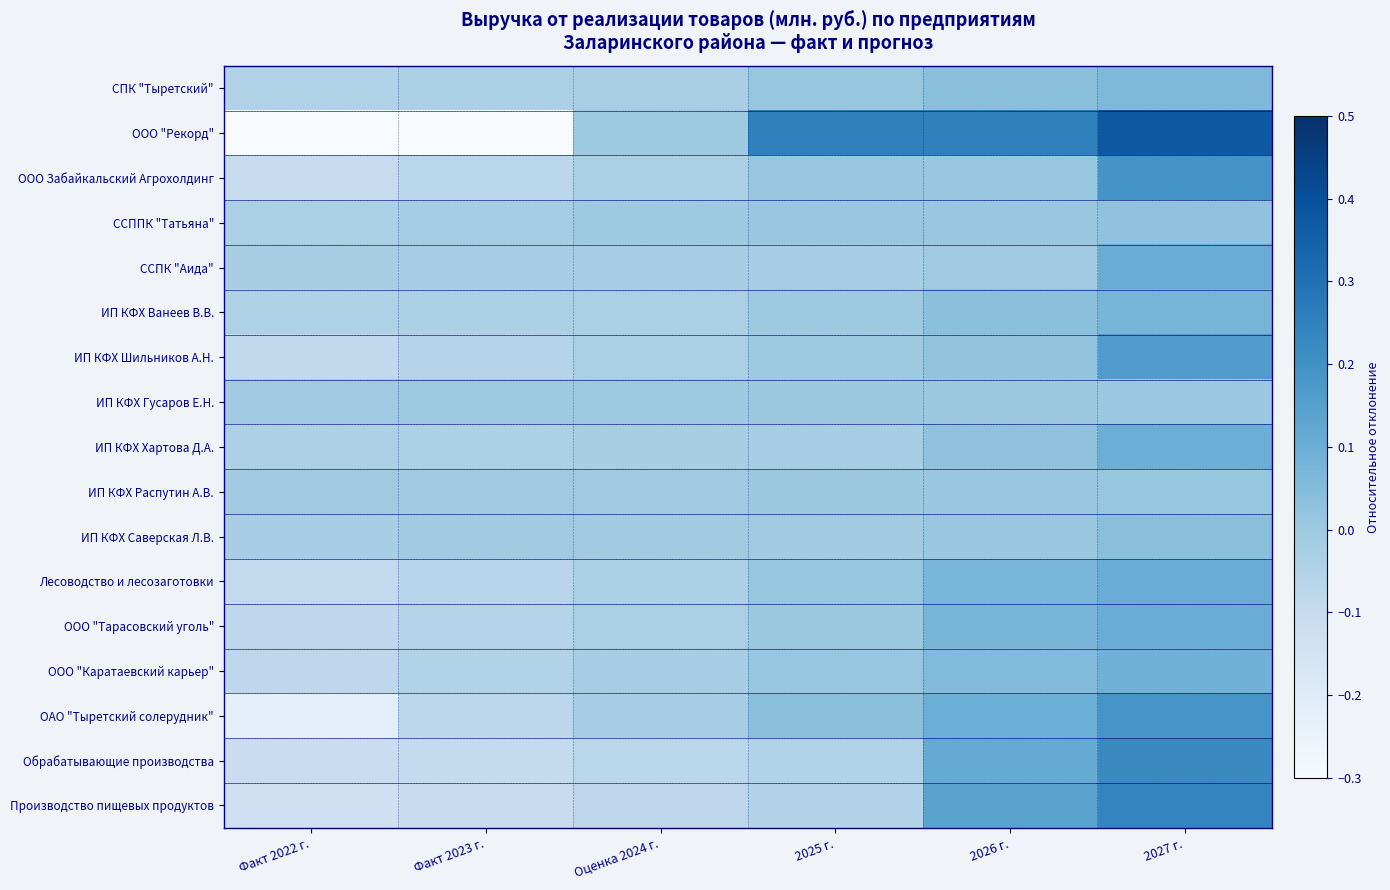

Rank the series by their maximum value, from lowest to highest.

ИП КФХ Гусаров Е.Н., ИП КФХ Распутин А.В., ССППК "Татьяна", ИП КФХ Саверская Л.В., СПК "Тыретский", ИП КФХ Ванеев В.В., ООО "Каратаевский карьер", ИП КФХ Хартова Д.А., Лесоводство и лесозаготовки, ООО "Тарасовский уголь", ССПК "Аида", ИП КФХ Шильников А.Н., ОАО "Тыретский солерудник", ООО Забайкальский Агрохолдинг, Обрабатывающие производства, Производство пищевых продуктов, ООО "Рекорд"